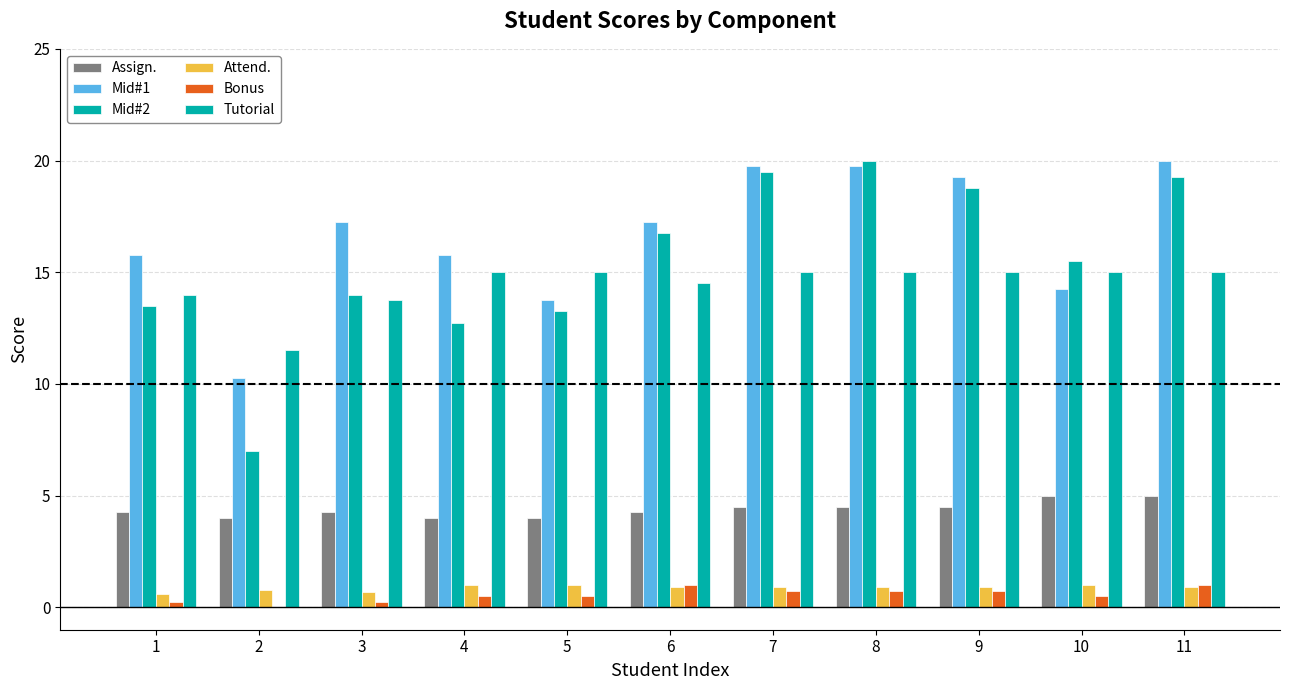

What is the spread (max minus min) of values at 10?

15.0